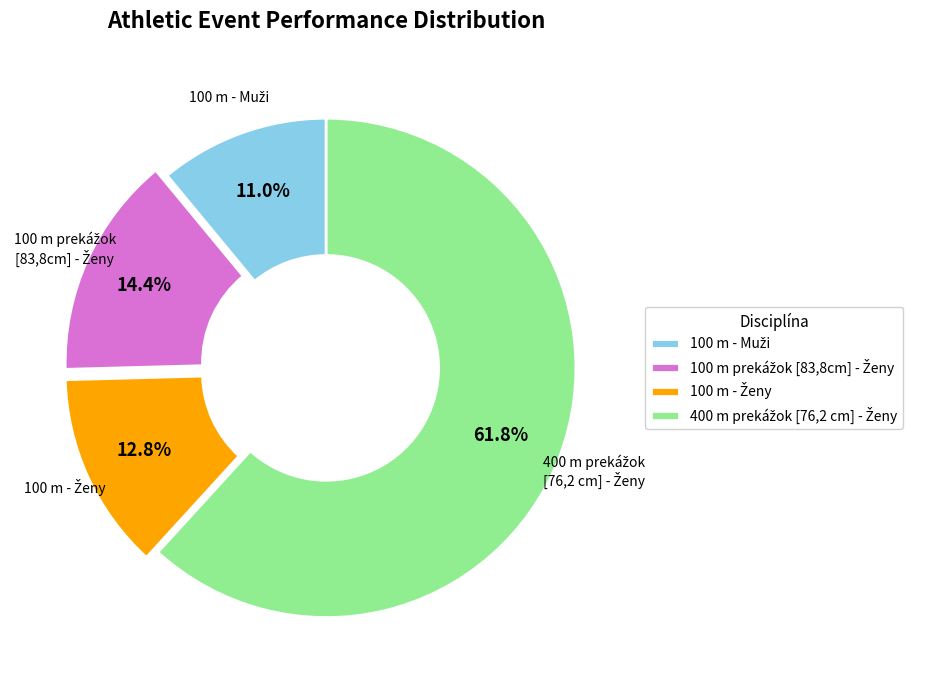

Is there any slice that represents more than half of the pie?

Yes